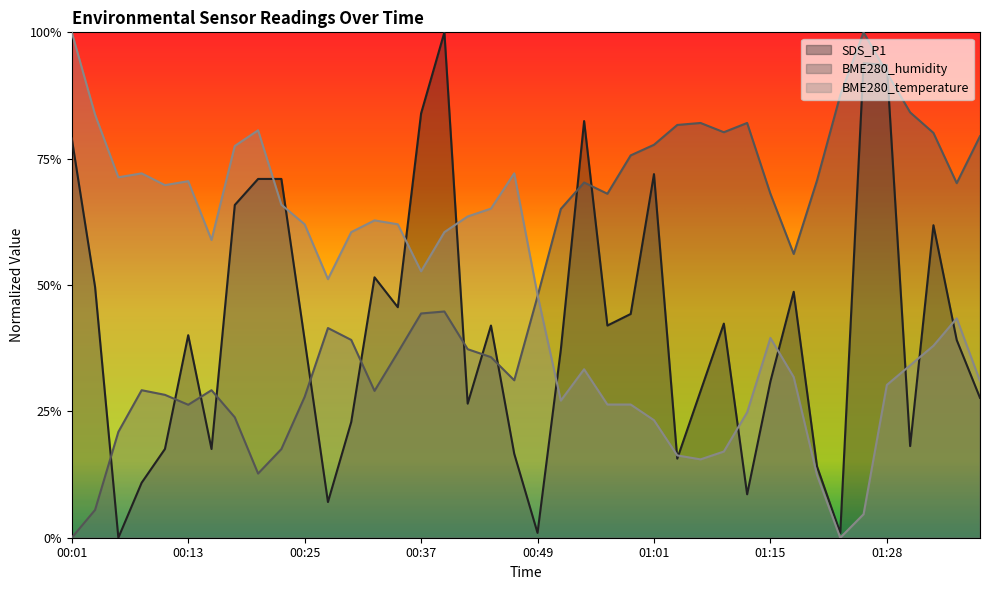

What is the average value of the BME280_humidity series?

0.5